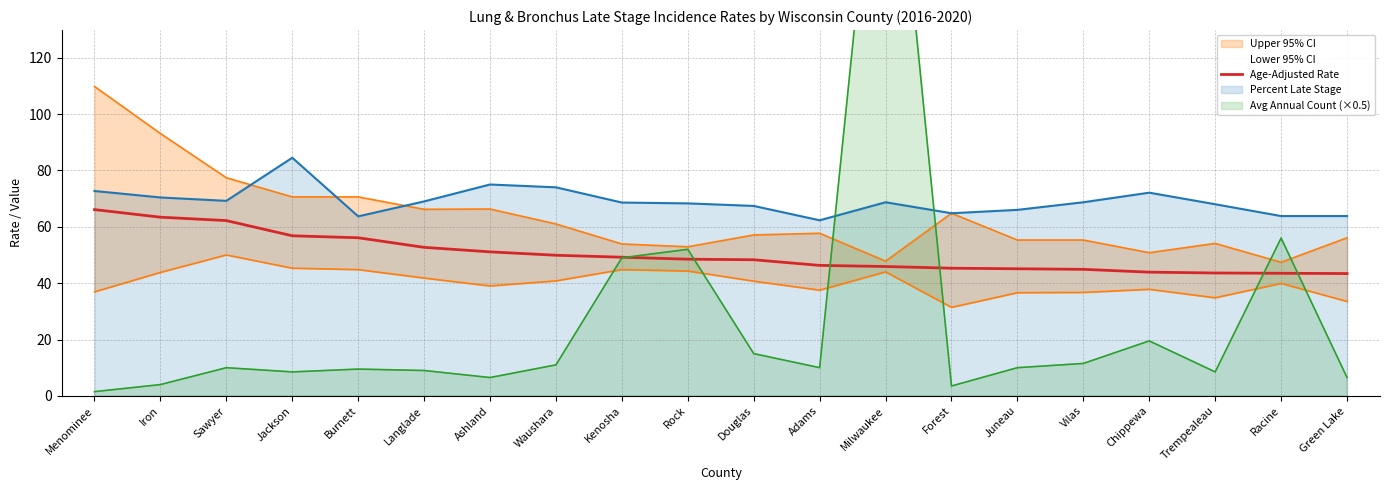

The value at Rock is 48.5. True or false?

True